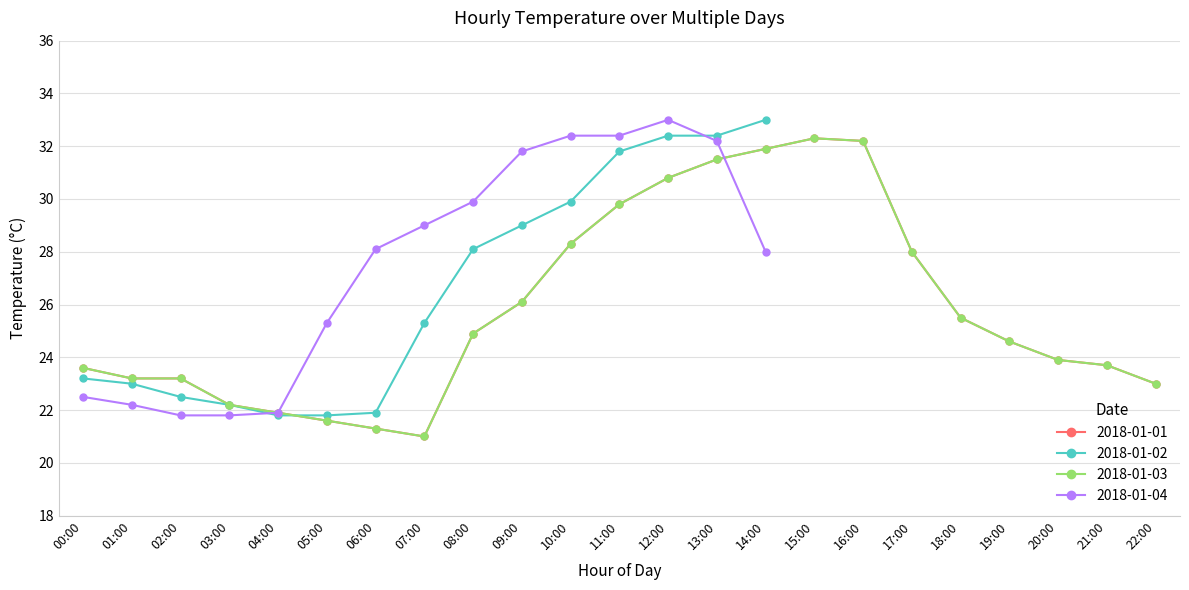

What is the difference between the 2018-01-03 values at 13:00 and 04:00?

9.6